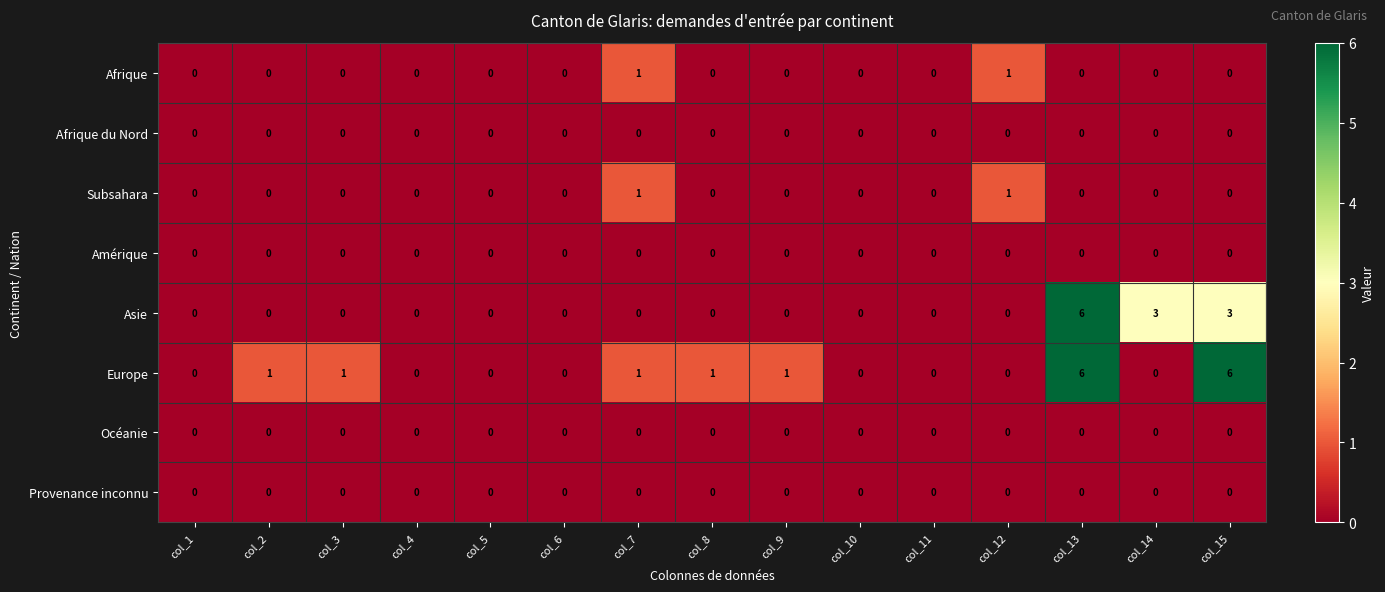

How many categories are shown in the chart?

15